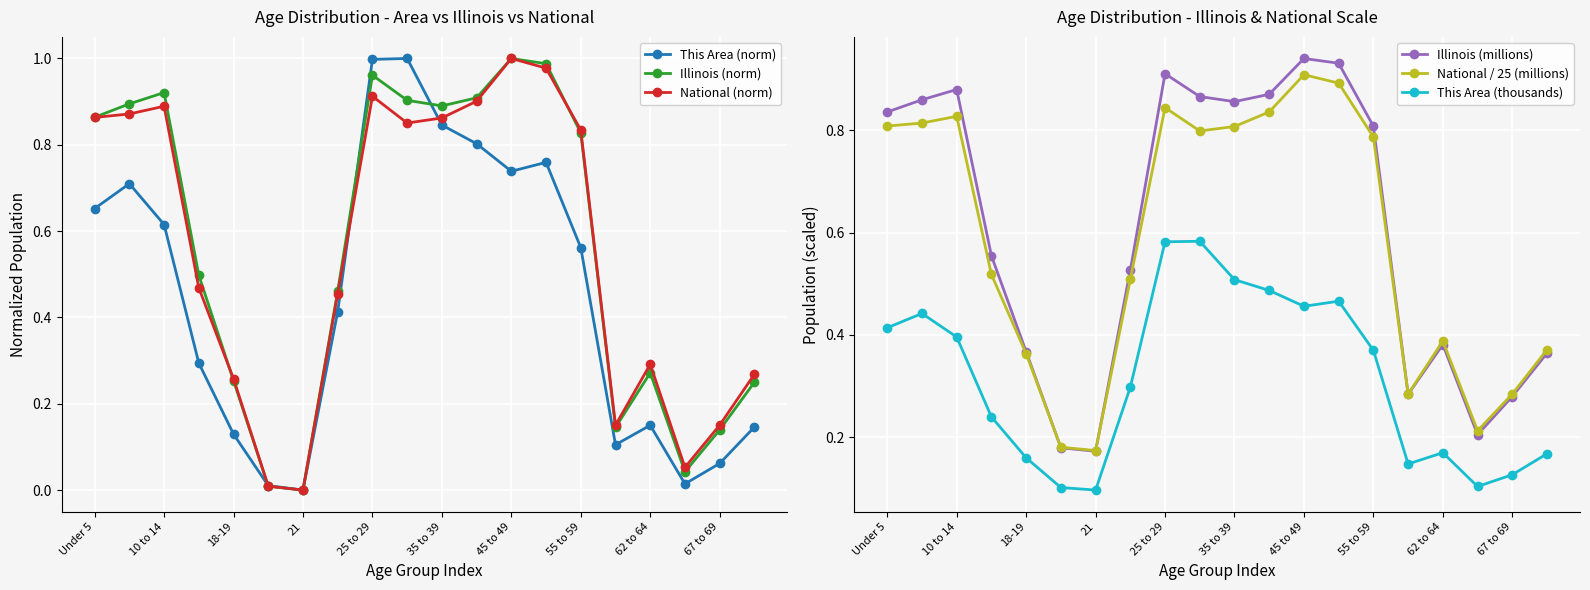

Reading left to right, list all the values displayed in this chart.

This Area (norm): 0.7	0.7	0.6	0.3	0.1	0.0	0.0	0.4	1.0	1.0	0.8	0.8	0.7	0.8	0.6	0.1	0.2	0.0	0.1	0.1
Illinois (norm): 0.9	0.9	0.9	0.5	0.3	0.0	0.0	0.5	1.0	0.9	0.9	0.9	1.0	1.0	0.8	0.1	0.3	0.0	0.1	0.2
National (norm): 0.9	0.9	0.9	0.5	0.3	0.0	0.0	0.5	0.9	0.9	0.9	0.9	1.0	1.0	0.8	0.2	0.3	0.1	0.2	0.3
Illinois (millions): 0.8	0.9	0.9	0.6	0.4	0.2	0.2	0.5	0.9	0.9	0.9	0.9	0.9	0.9	0.8	0.3	0.4	0.2	0.3	0.4
National / 25 (millions): 0.8	0.8	0.8	0.5	0.4	0.2	0.2	0.5	0.8	0.8	0.8	0.8	0.9	0.9	0.8	0.3	0.4	0.2	0.3	0.4
This Area (thousands): 0.4	0.4	0.4	0.2	0.2	0.1	0.1	0.3	0.6	0.6	0.5	0.5	0.5	0.5	0.4	0.1	0.2	0.1	0.1	0.2